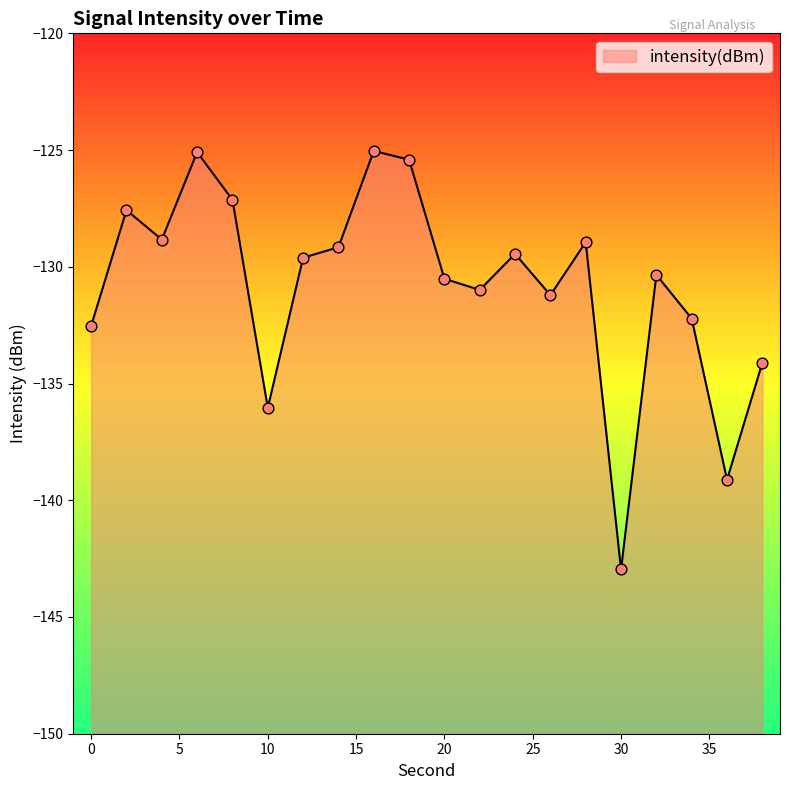

What is the change in value from 6 to 20?

-5.4